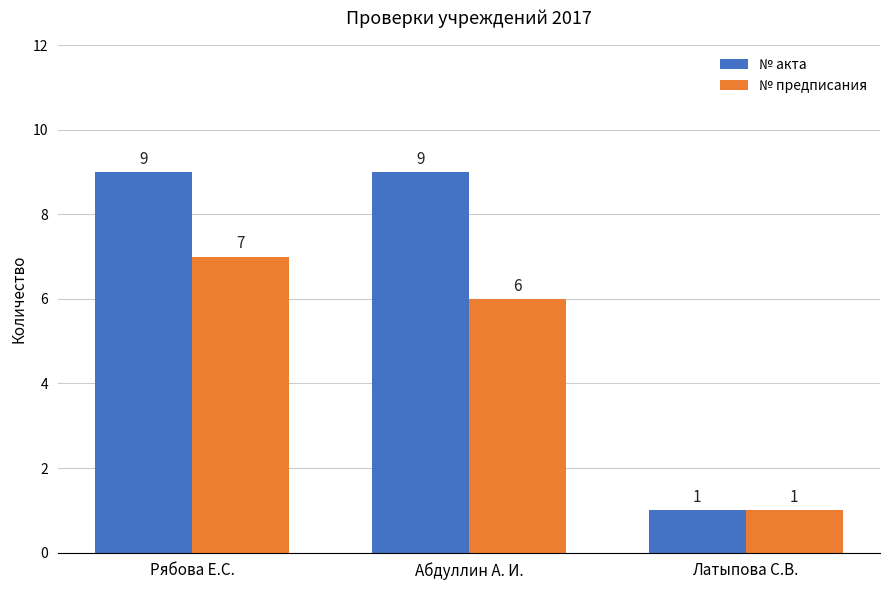

What are all the series names shown in the legend?

№ акта, № предписания